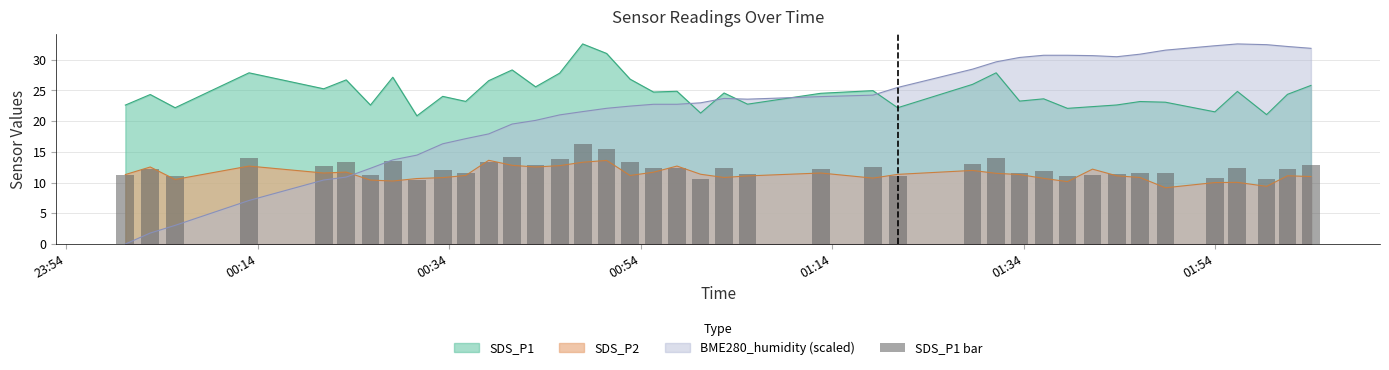

True or false: SDS_P1 and SDS_P2 intersect in this chart.

False